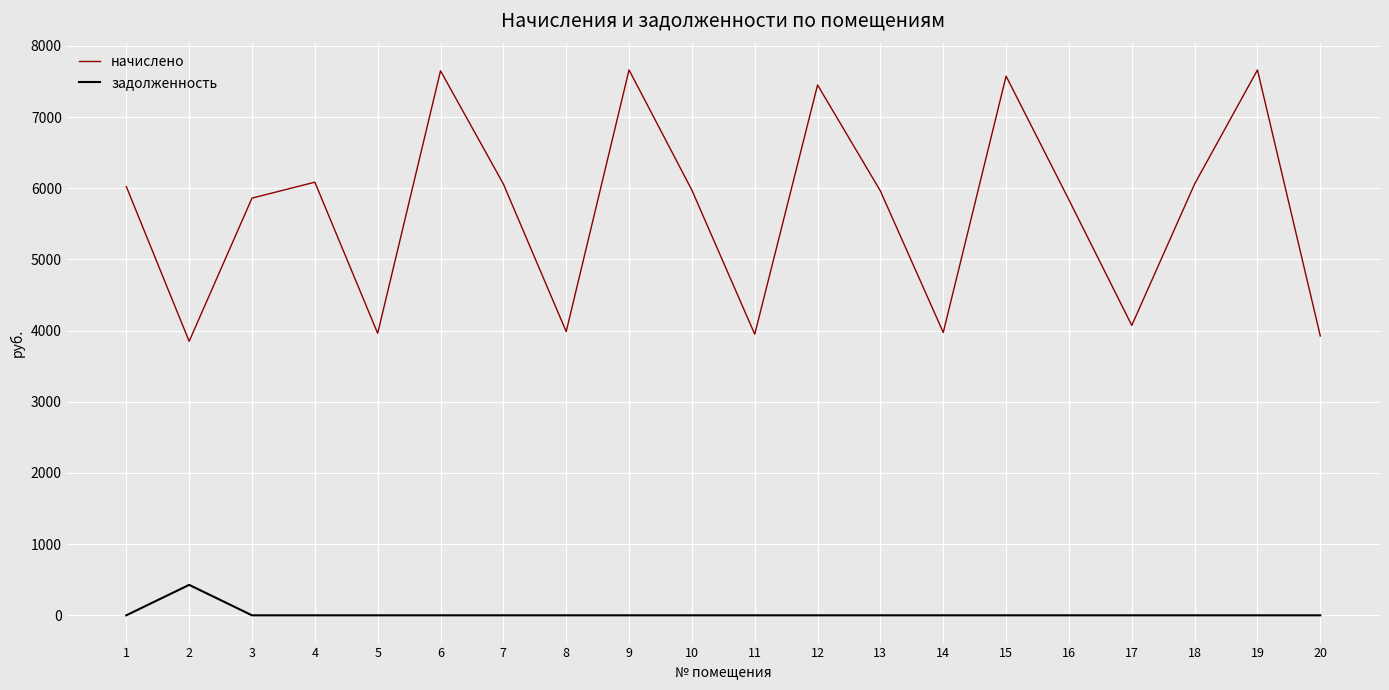

True or false: задолженность and начислено intersect in this chart.

False